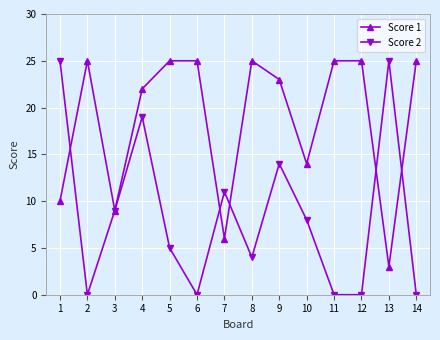

What is the difference between the highest and lowest values at 7?

5